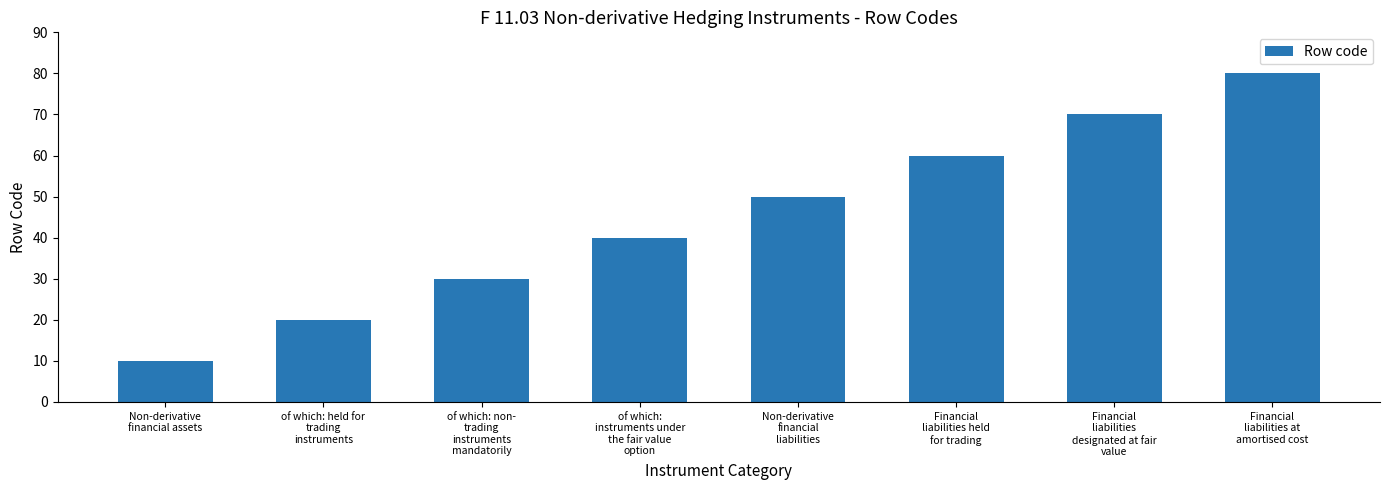

What value does the data have at of which:
instruments under
the fair value
option, to the nearest 10?

40